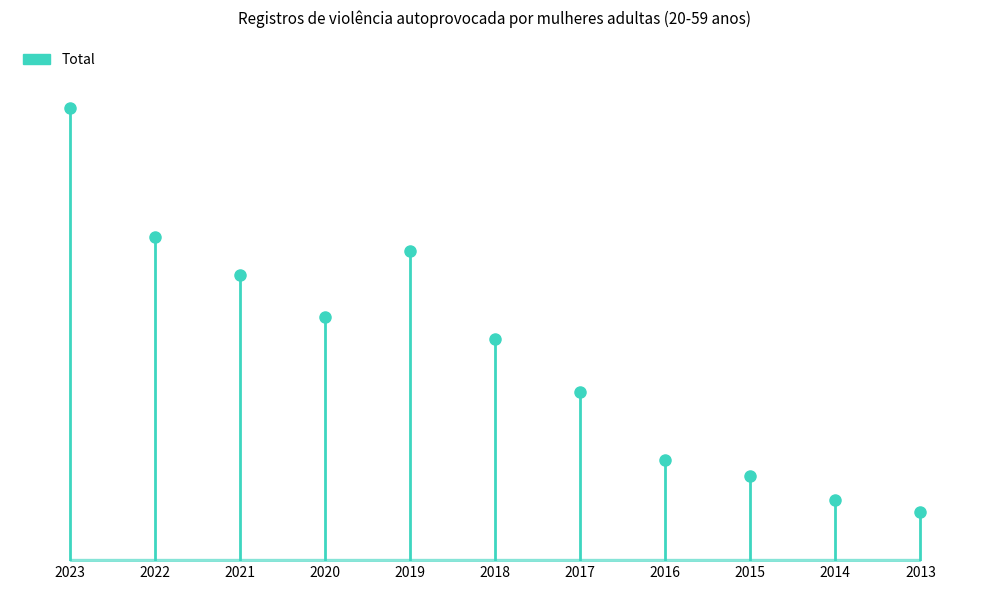

Reading right to left, what are all the values shown in this chart?

8606	10715	14924	17765	29686	38939	54360	42714	50123	56790	79283